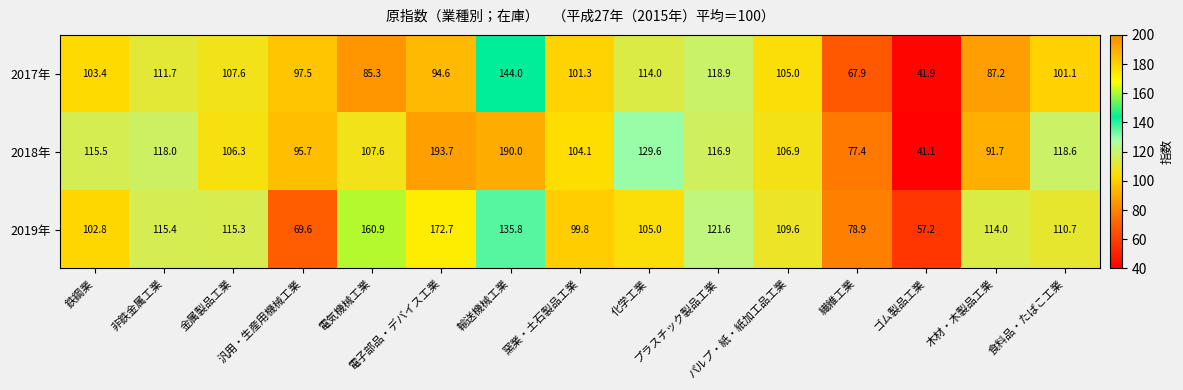

Which series changed the most between 汎用・生産用機械工業 and パルプ・紙・紙加工品工業?

2019年